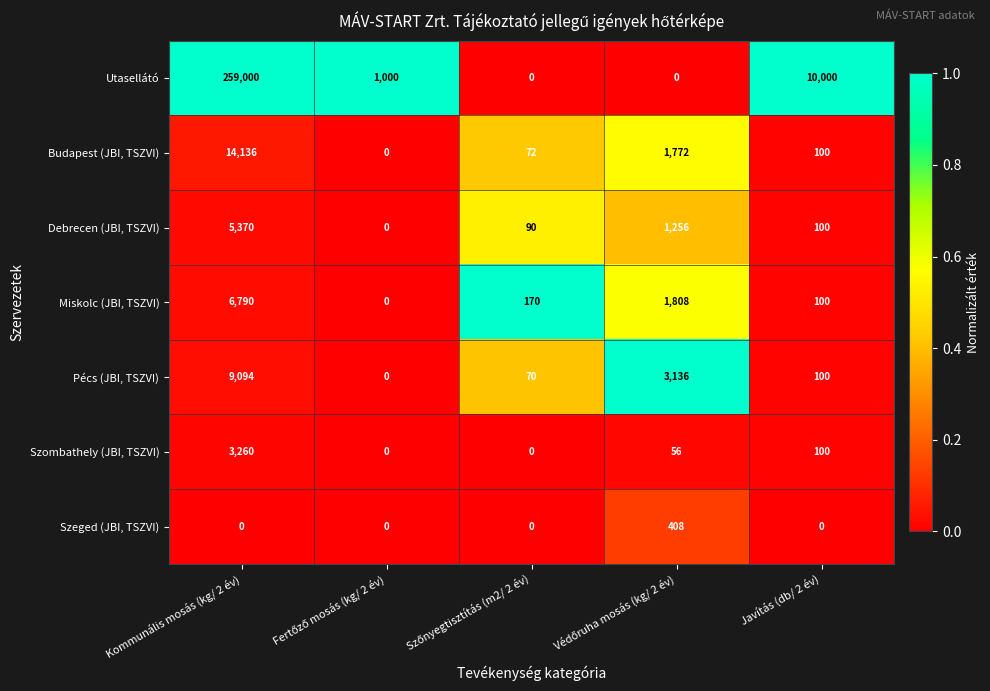

What is the spread (max minus min) of values at Kommunális mosás (kg/ 2 év)?

259000